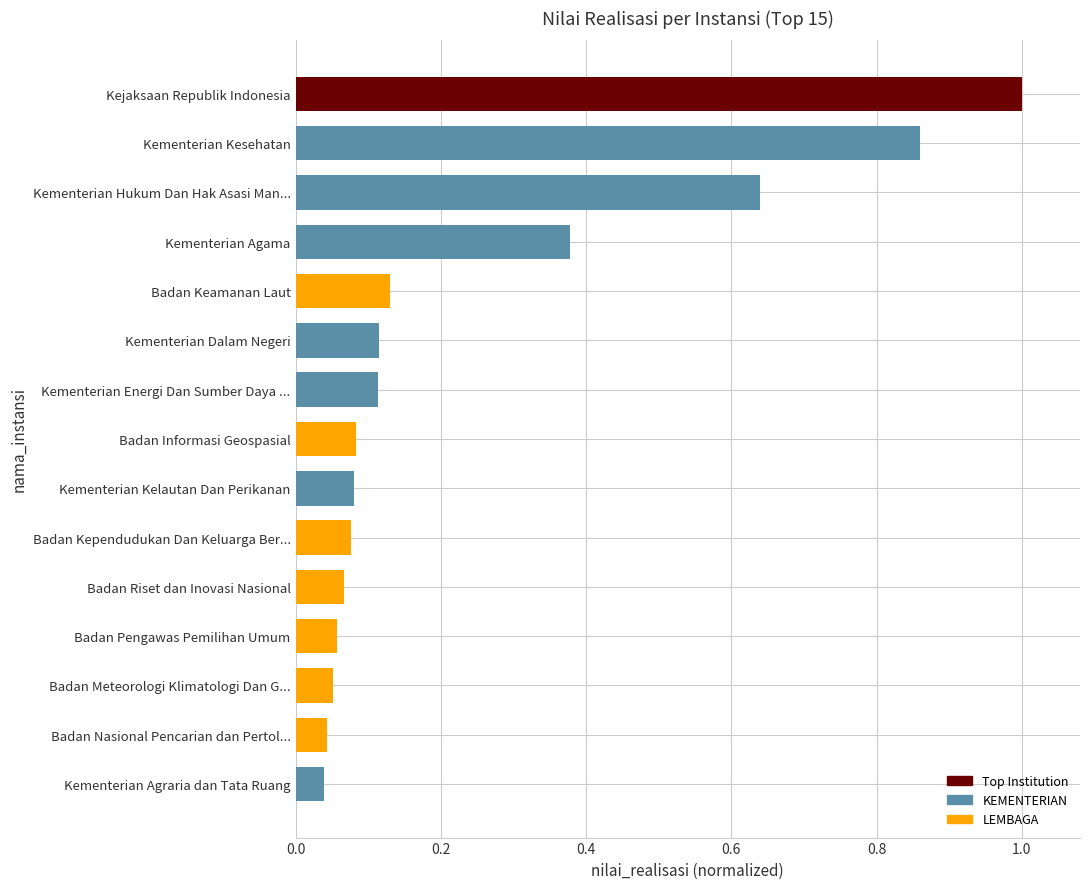

Does the chart contain stacked bars?

No